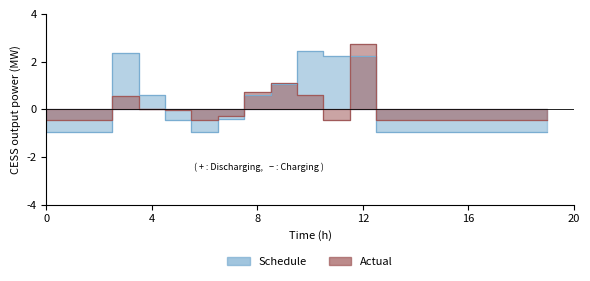

What is the value of the Schedule point at the 14th from the left?

-1.0